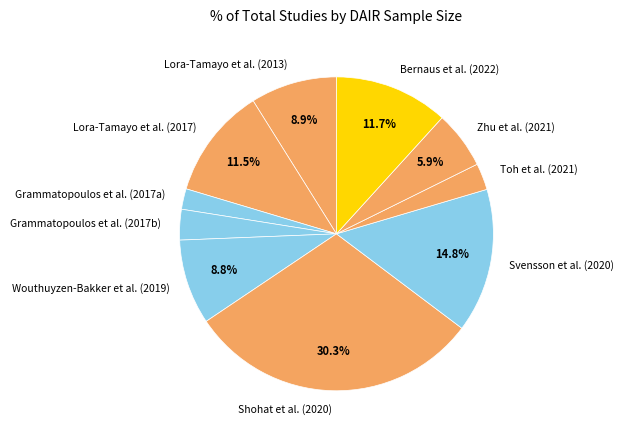

How much of the chart is everything except Svensson et al. (2020)?

85.2%